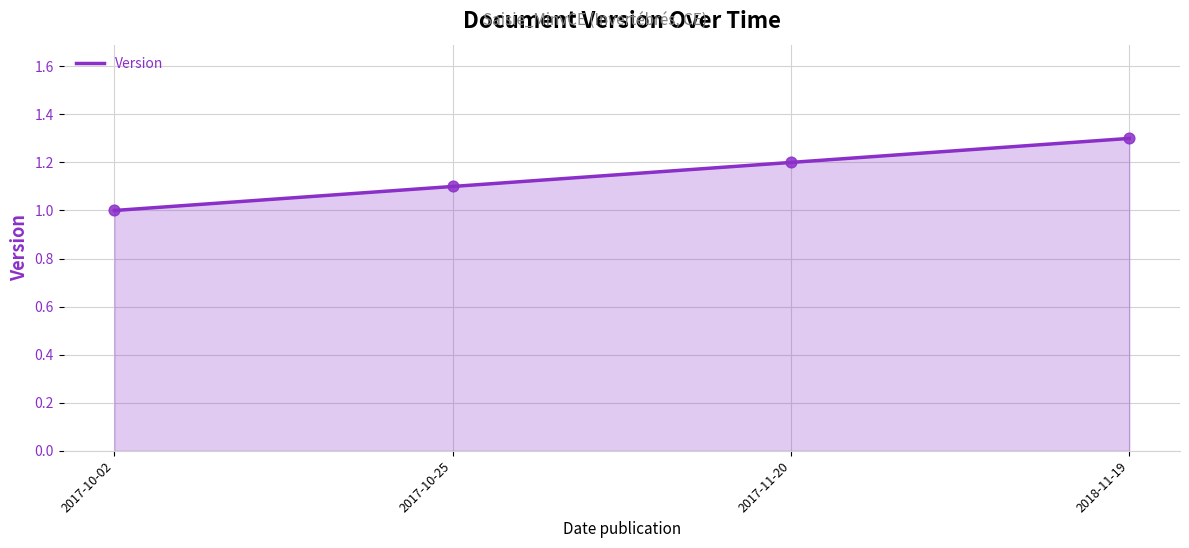

What is the change in value from 2017-10-02 to 2017-10-25?

+0.1